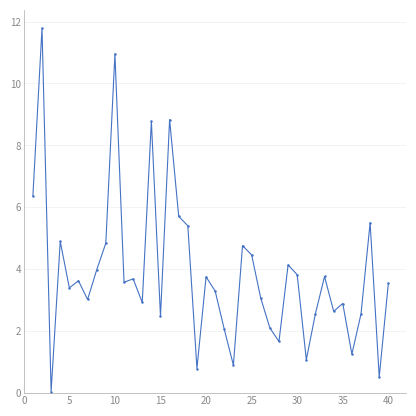

What is the maximum value shown in the chart?

11.8